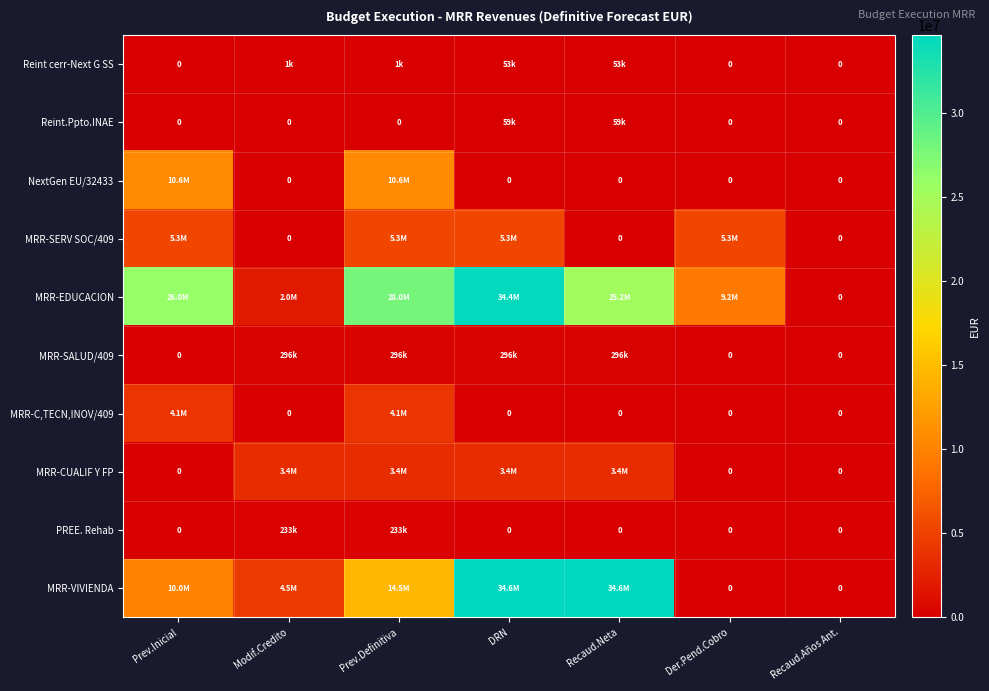

The MRR-VIVIENDA series shows 13605613.4 at Prev.Inicial. True or false?

False